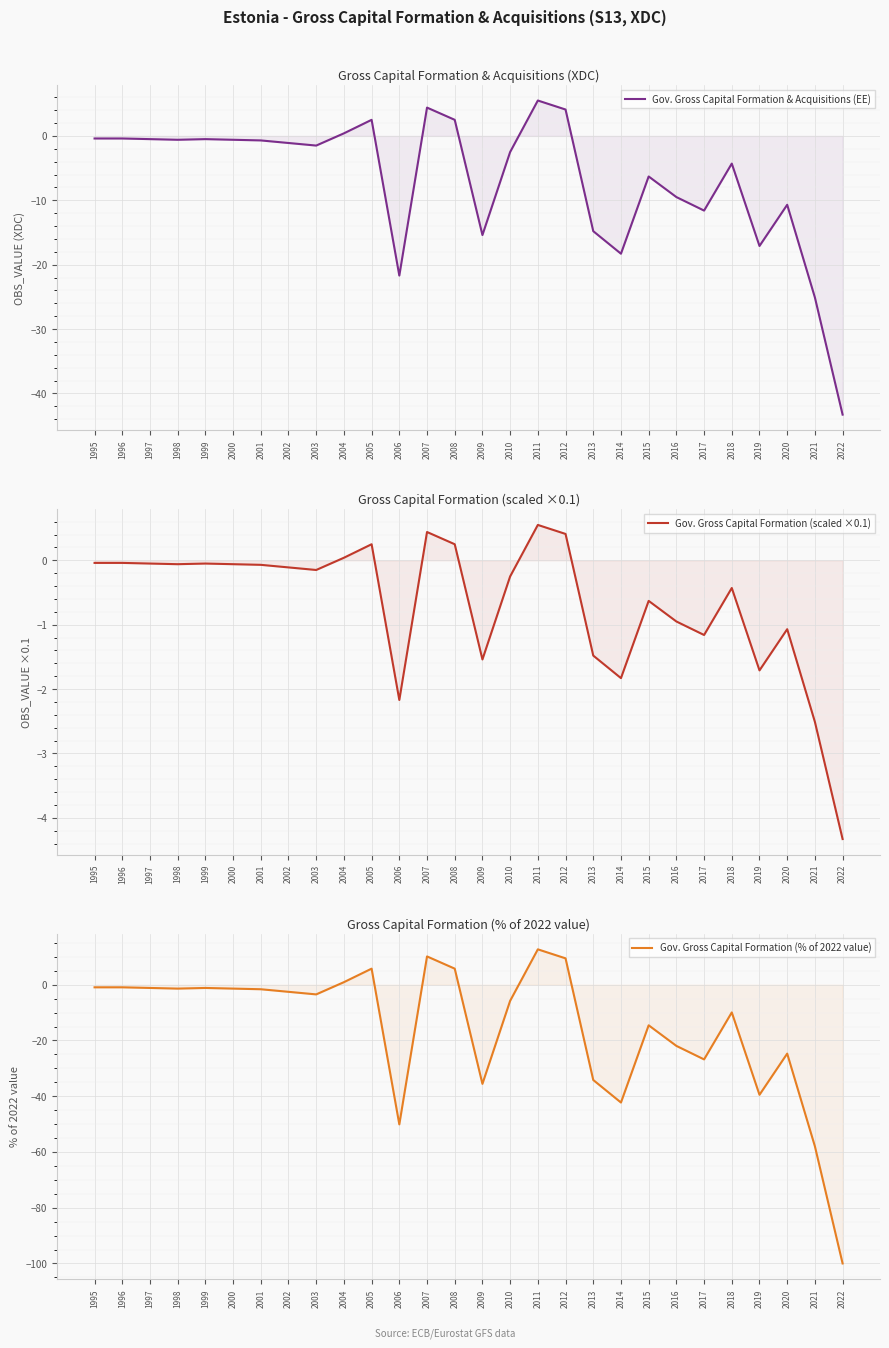

What are all the series names shown in the legend?

Gov. Gross Capital Formation & Acquisitions (EE), Gov. Gross Capital Formation (scaled ×0.1), Gov. Gross Capital Formation (% of 2022 value)